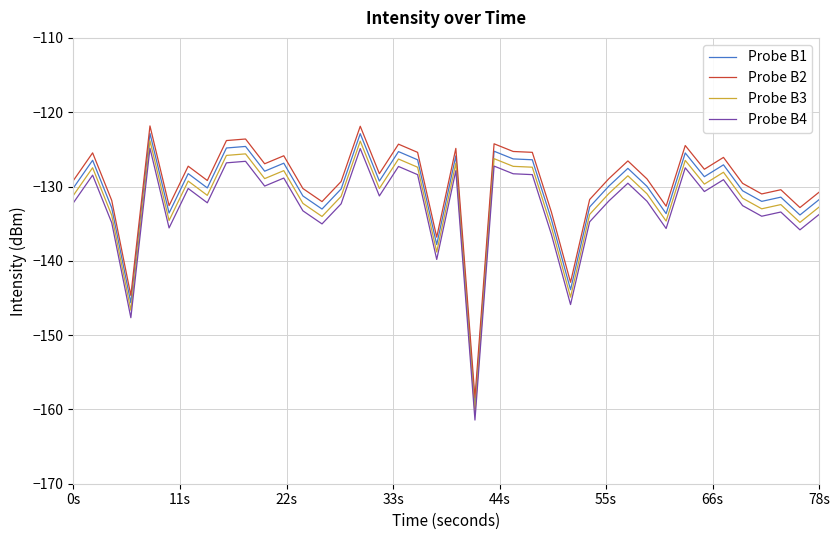

What is the smallest value displayed?

-161.4